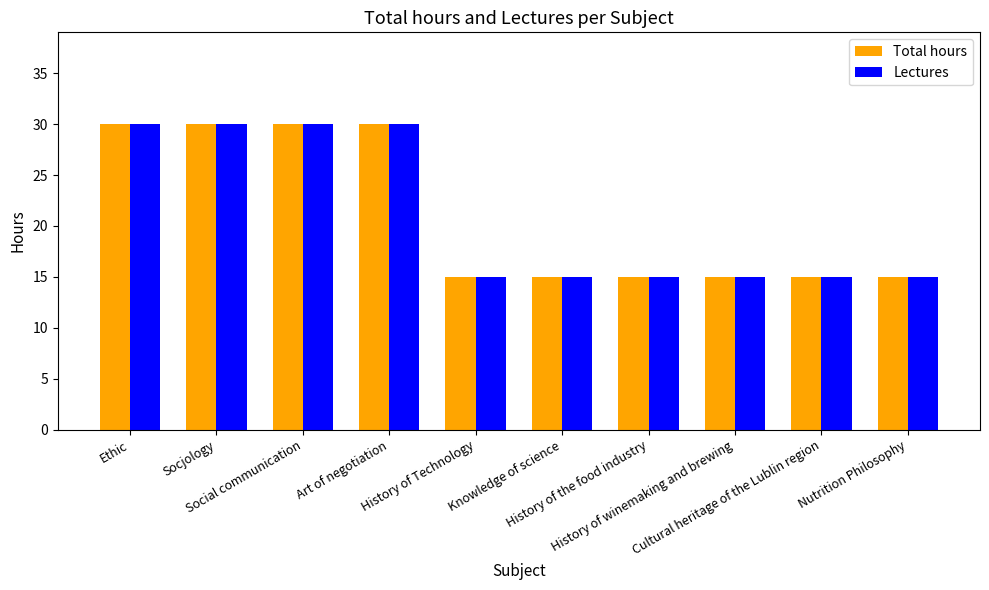

What is the smallest value displayed?

15